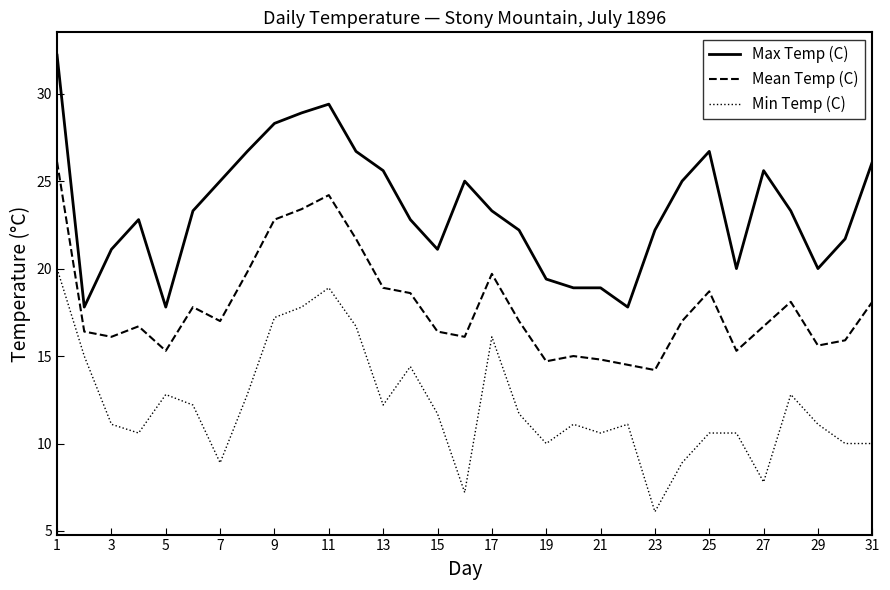

Which series has the largest total across all categories?

Max Temp (C)